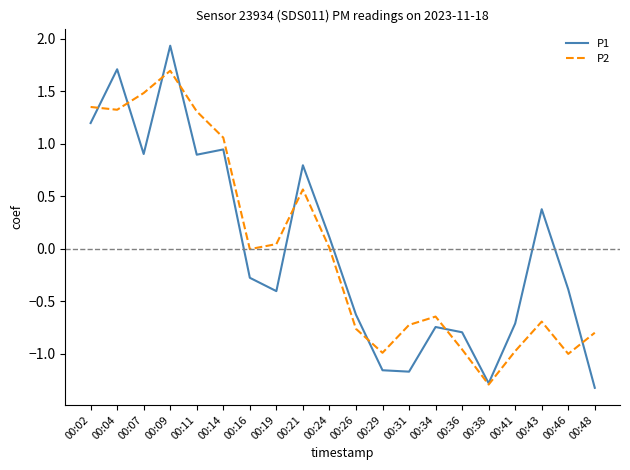

At which category is the sum across all series the highest?

00:09